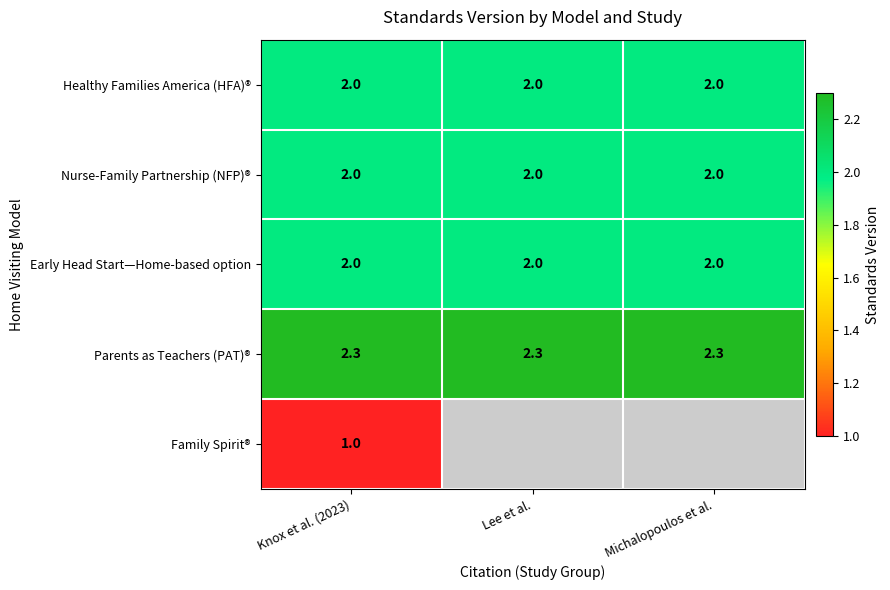

What is the approximate value of Early Head Start—Home-based option at Michalopoulos et al.?

2.0